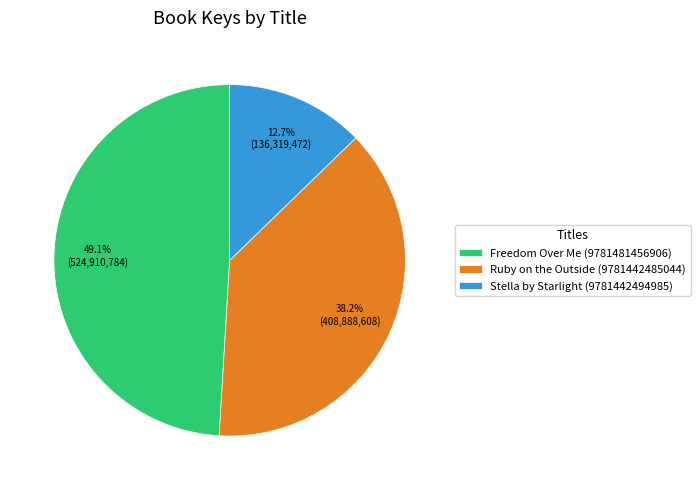

Which slice is the largest?

Freedom Over Me (9781481456906)